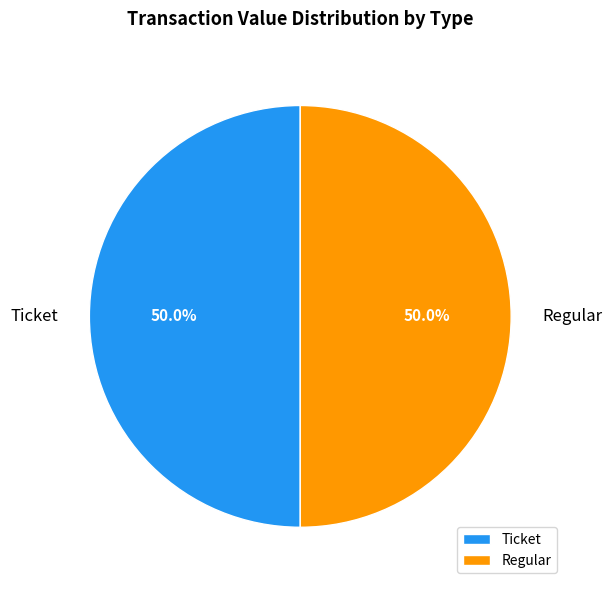

How many segments does this pie chart have?

2